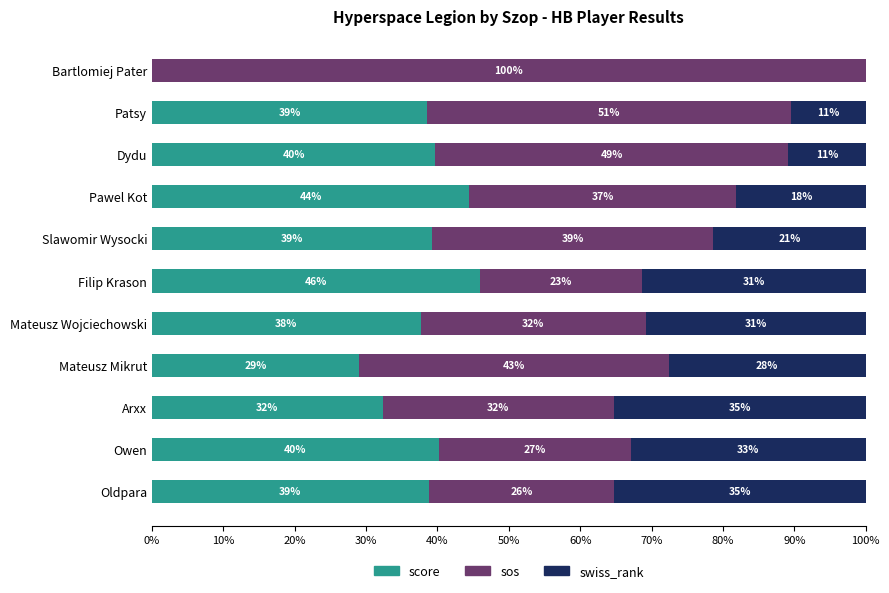

What are all the series names shown in the legend?

score, sos, swiss_rank